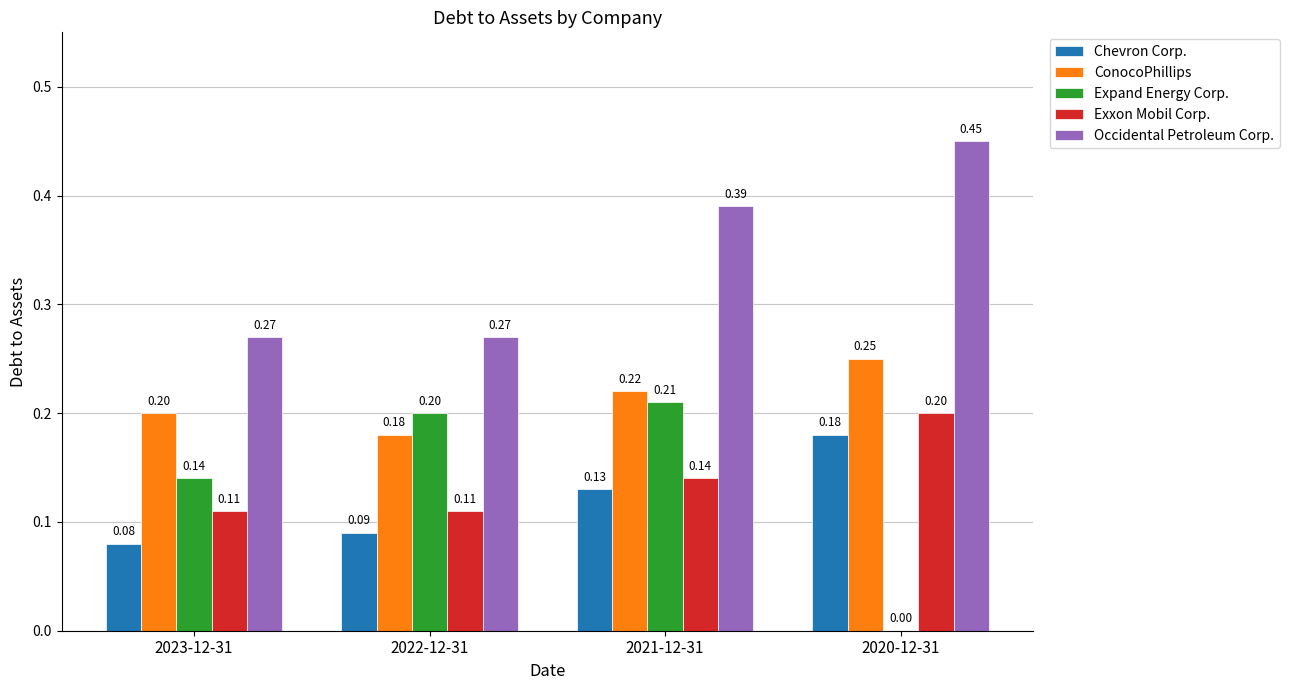

At which category is the sum across all series the highest?

2021-12-31